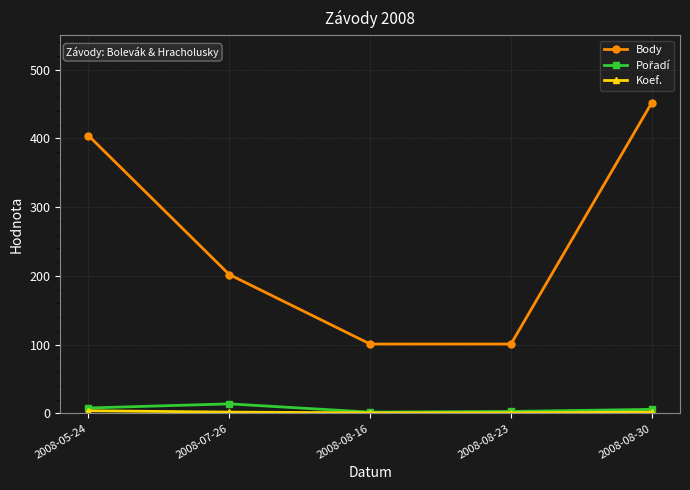

What is the difference between the second highest and minimum values in the Body series?

303